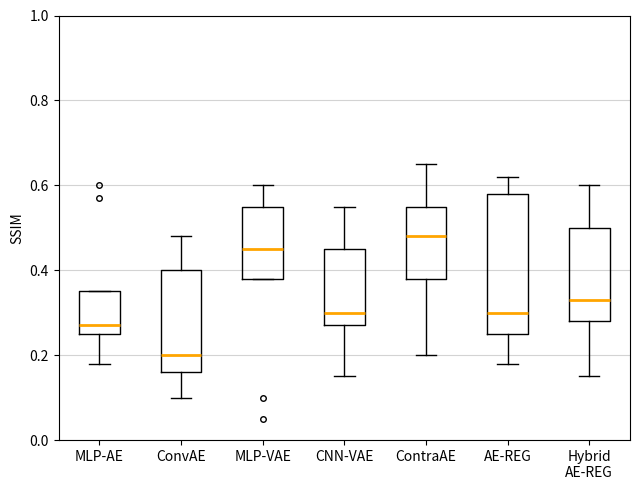

Which box is the tallest, from its lower edge to its upper edge?

AE-REG